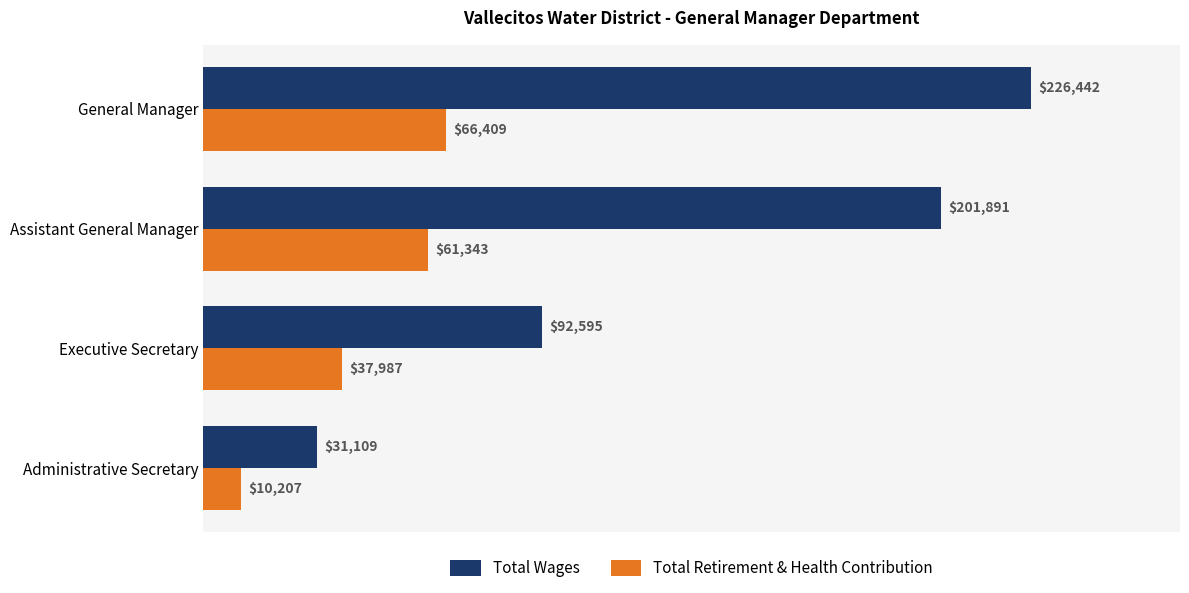

What are all the series names shown in the legend?

Total Wages, Total Retirement & Health Contribution